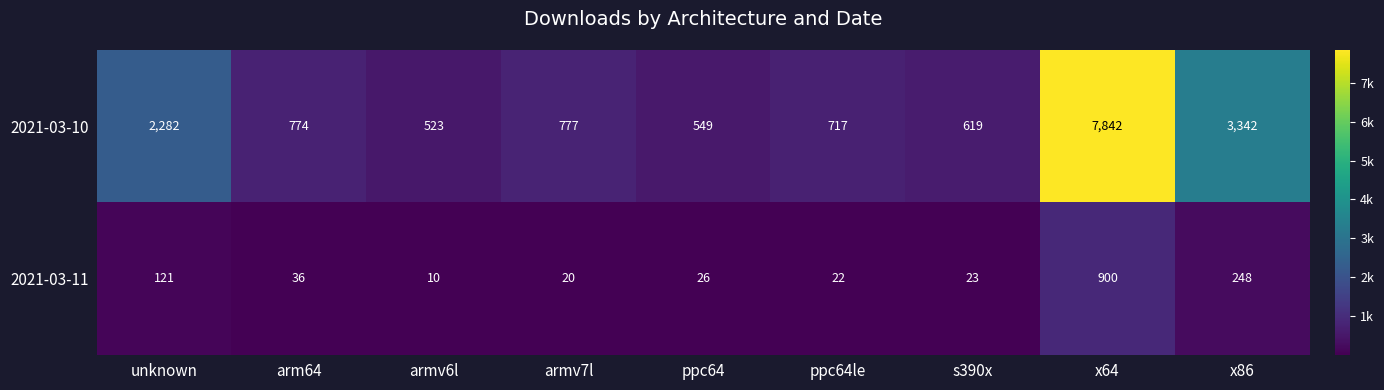

At s390x, list the series in order from smallest to largest.

2021-03-11, 2021-03-10